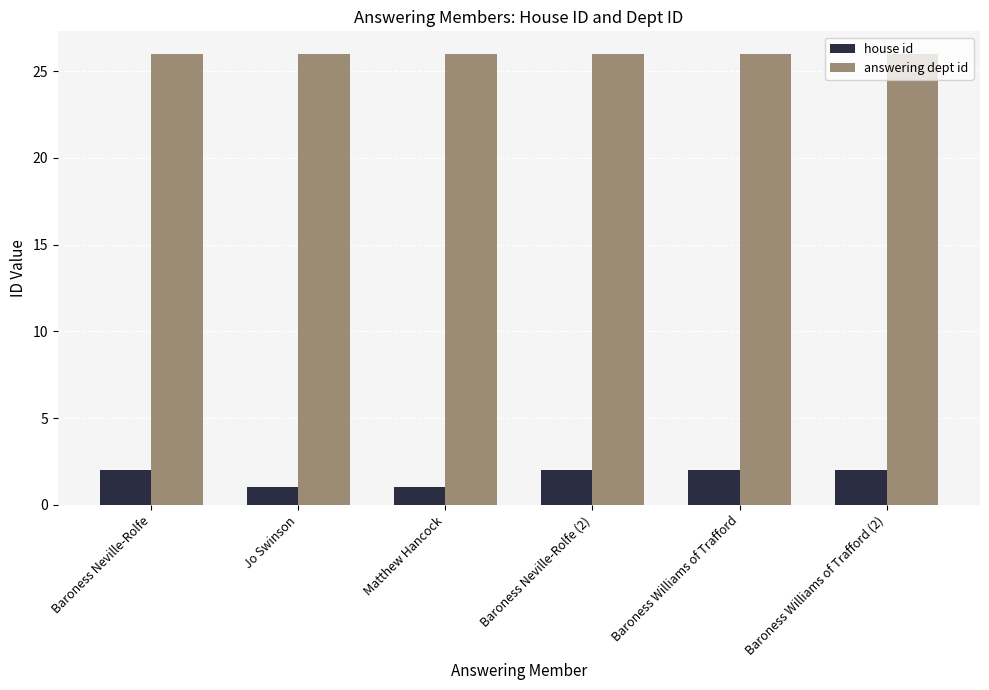

What is the difference between the highest and lowest values at Baroness Williams of Trafford?

24